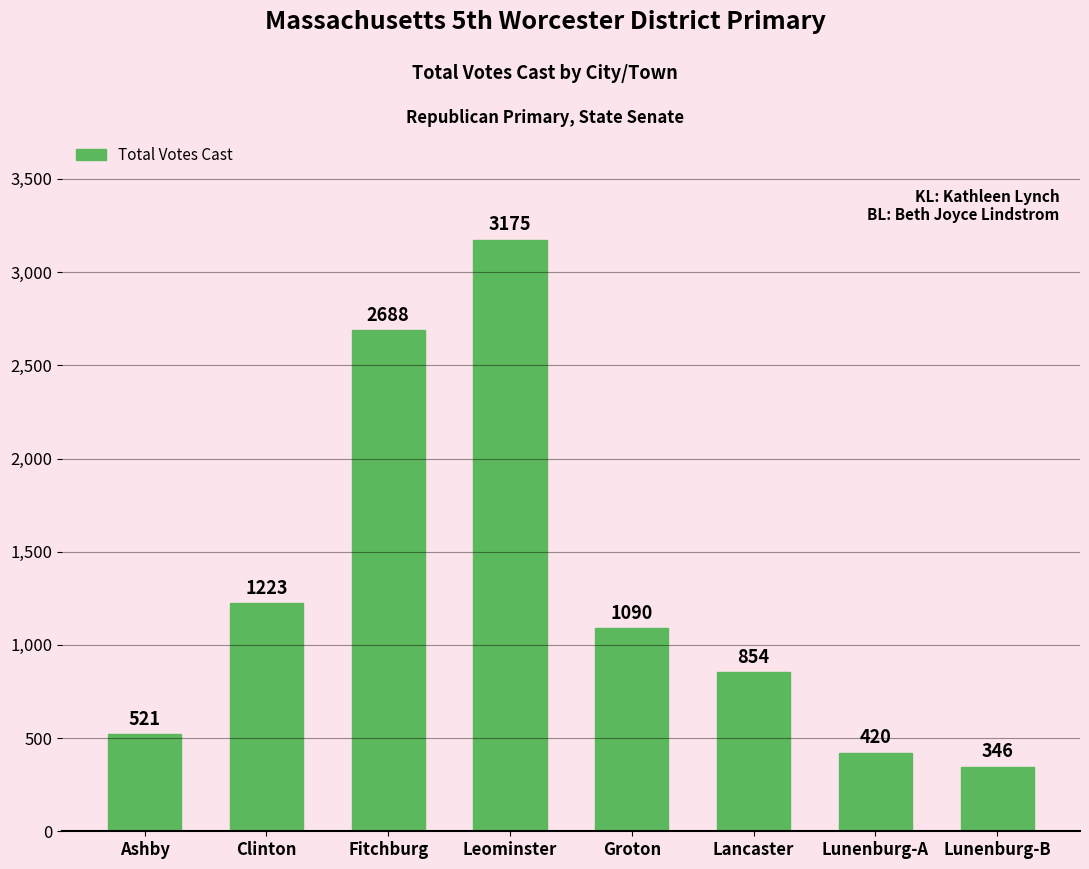

Reading left to right, transcribe all the data shown in this chart.

Ashby=521	Clinton=1223	Fitchburg=2688	Leominster=3175	Groton=1090	Lancaster=854	Lunenburg-A=420	Lunenburg-B=346